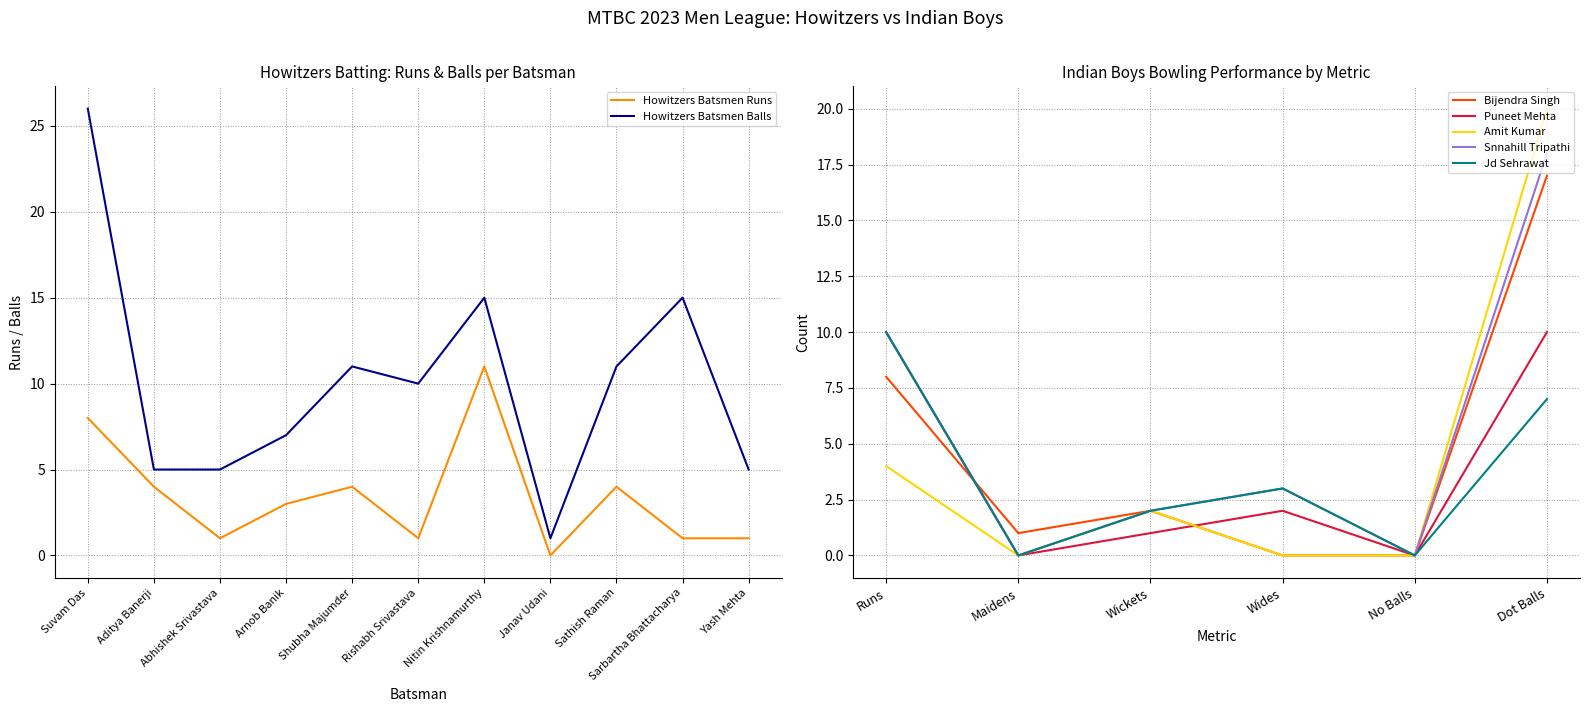

True or false: Howitzers Batsmen Balls has a value of 5 at Yash Mehta.

True